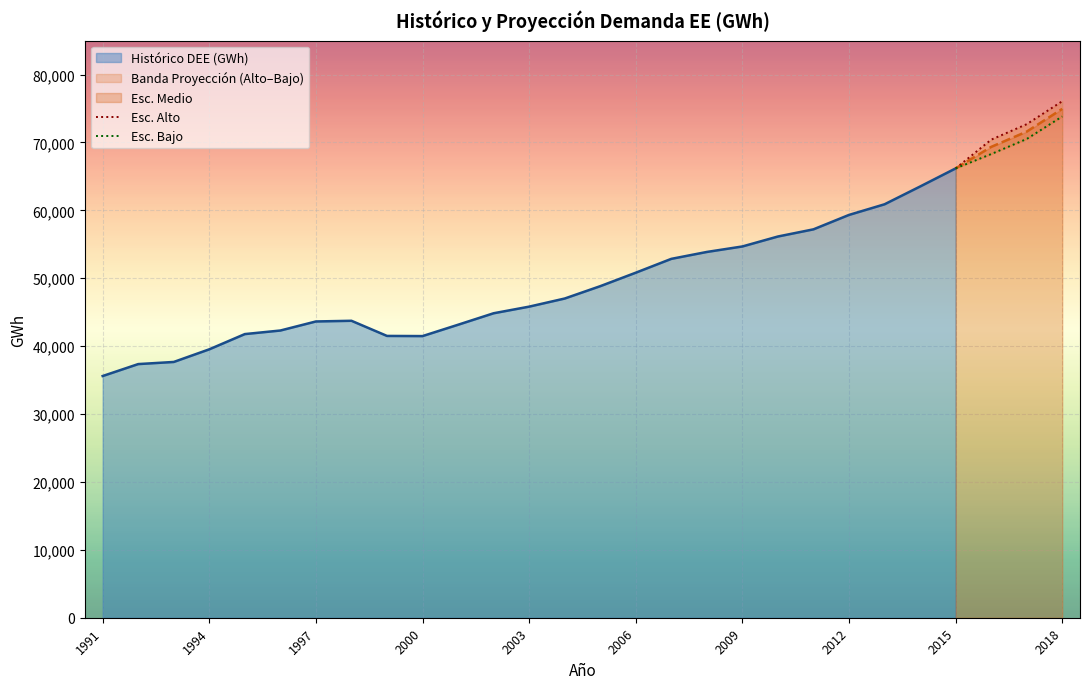

Is it true that Esc. Medio equals 66174.0 at 2015?

True